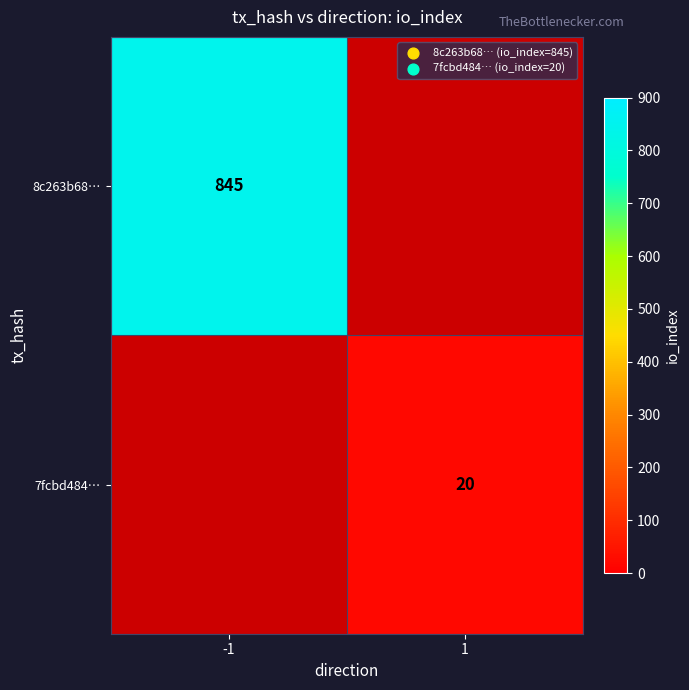

The value of 8c263b68… at -1 is 348.2. True or false?

False